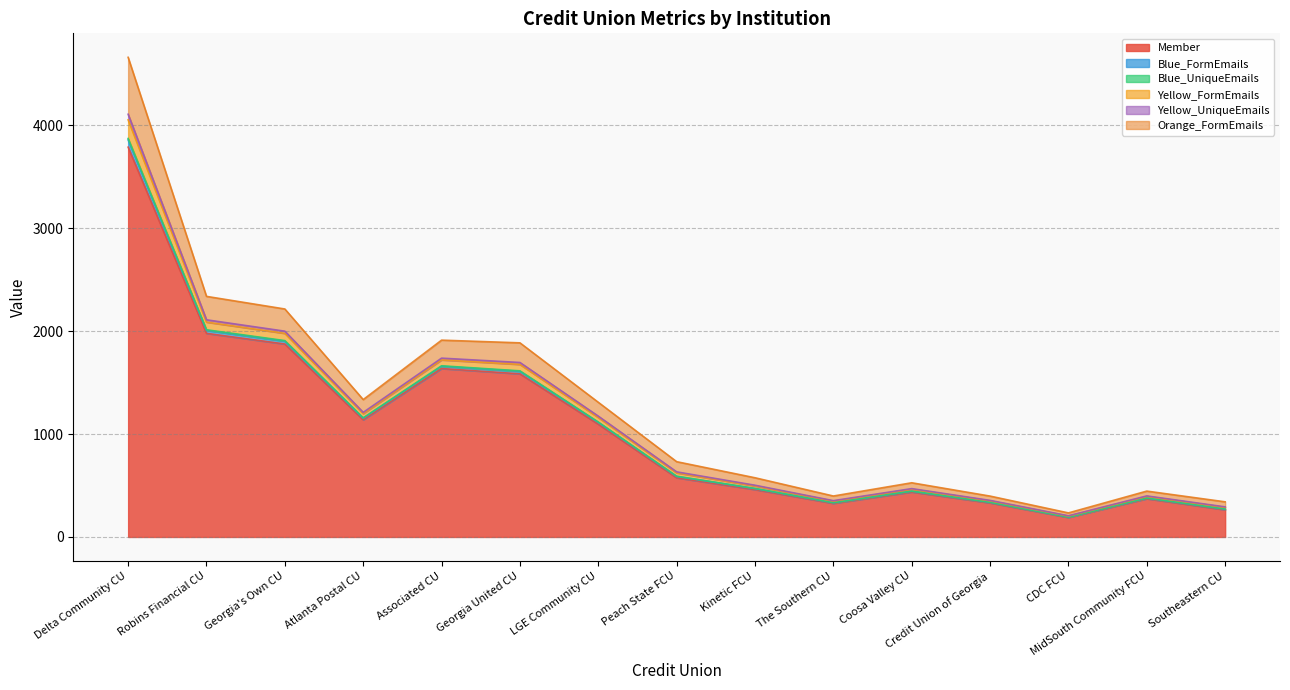

The value of Blue_UniqueEmails at Southeastern CU is 204.1. True or false?

False